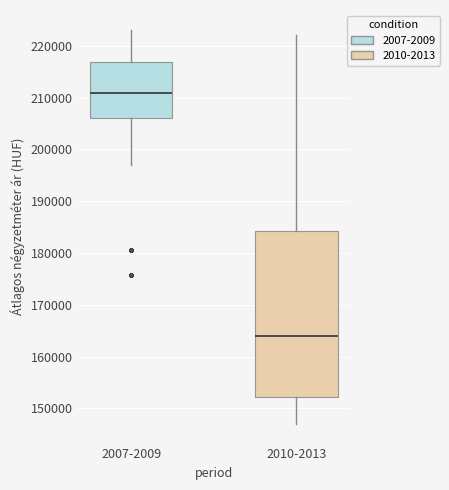

Comparing the boxes themselves (not the whiskers), which one is the tallest?

2010-2013